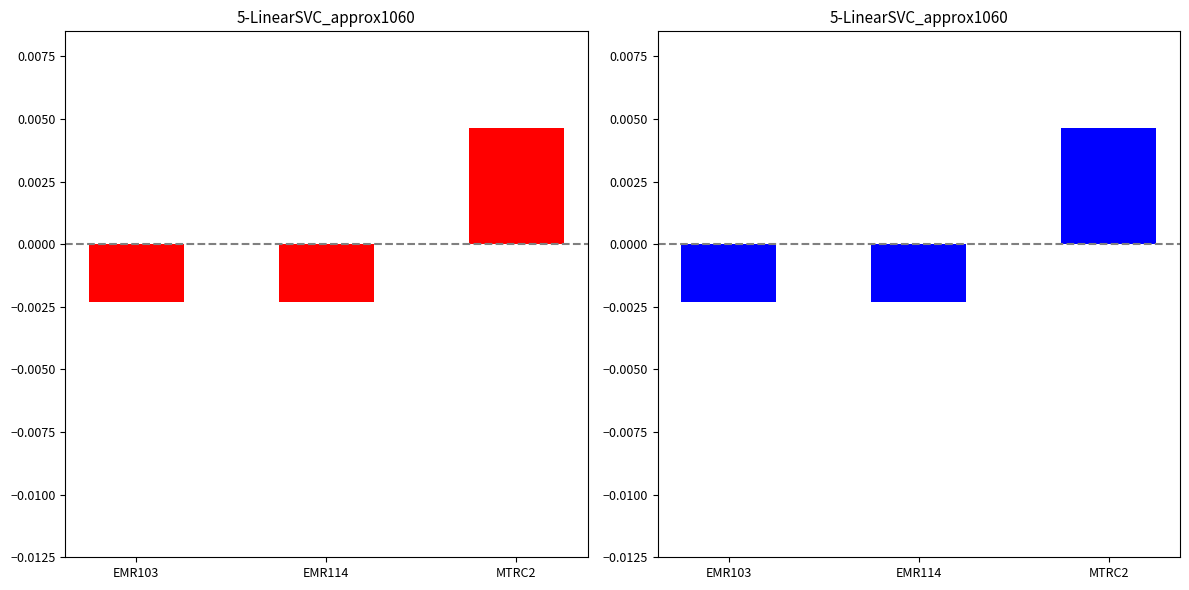

Rank the categories by value from highest to lowest.

MTRC2, EMR114, EMR103